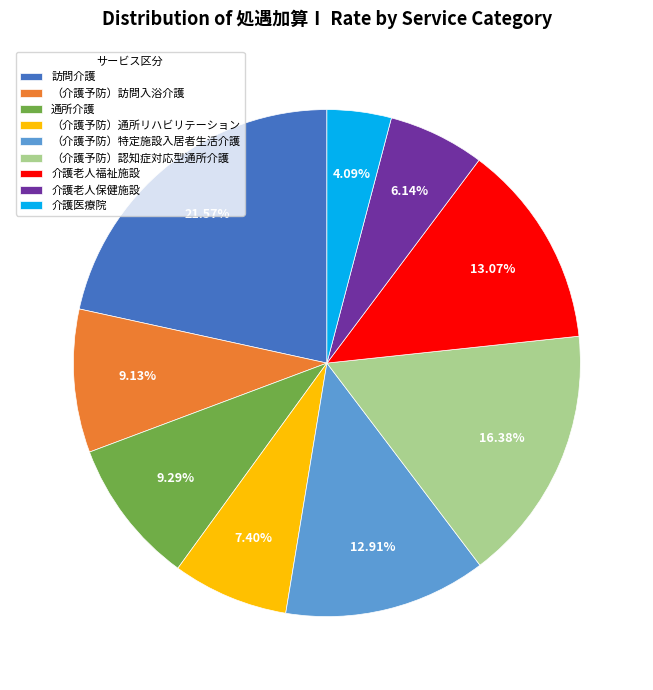

Which has a higher value, 通所介護 or 介護医療院?

通所介護